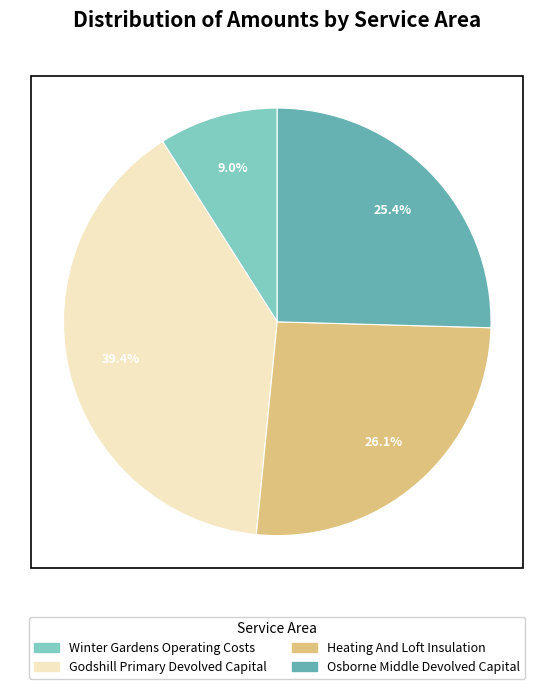

Count the number of slices in the pie.

4